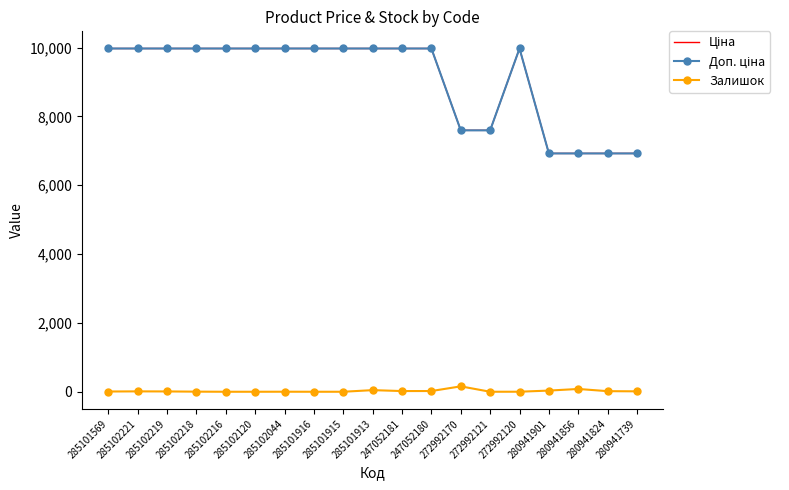

At how many categories does at least one series exceed 3718?

19